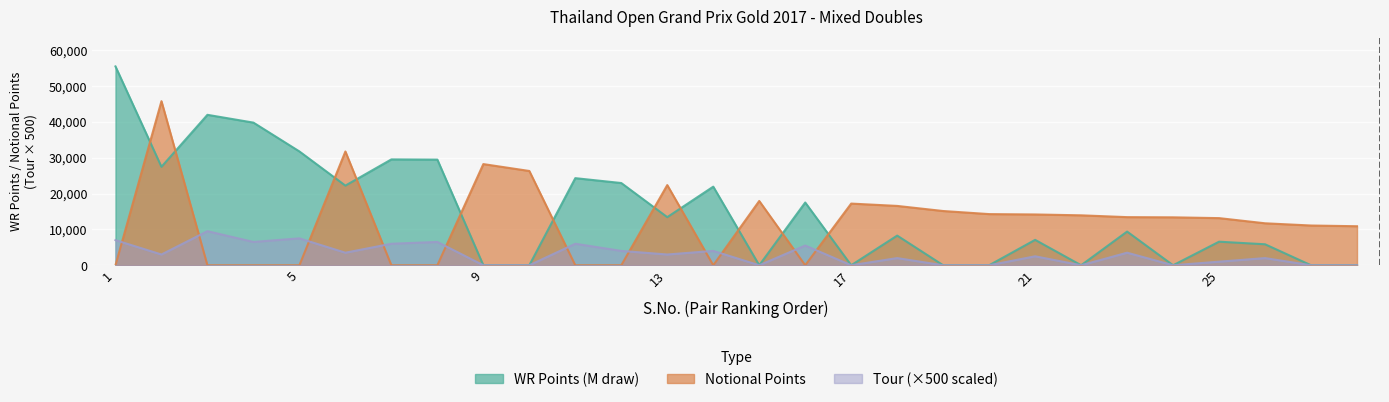

The value of WR Points (M draw) at 12 is 38407. True or false?

False